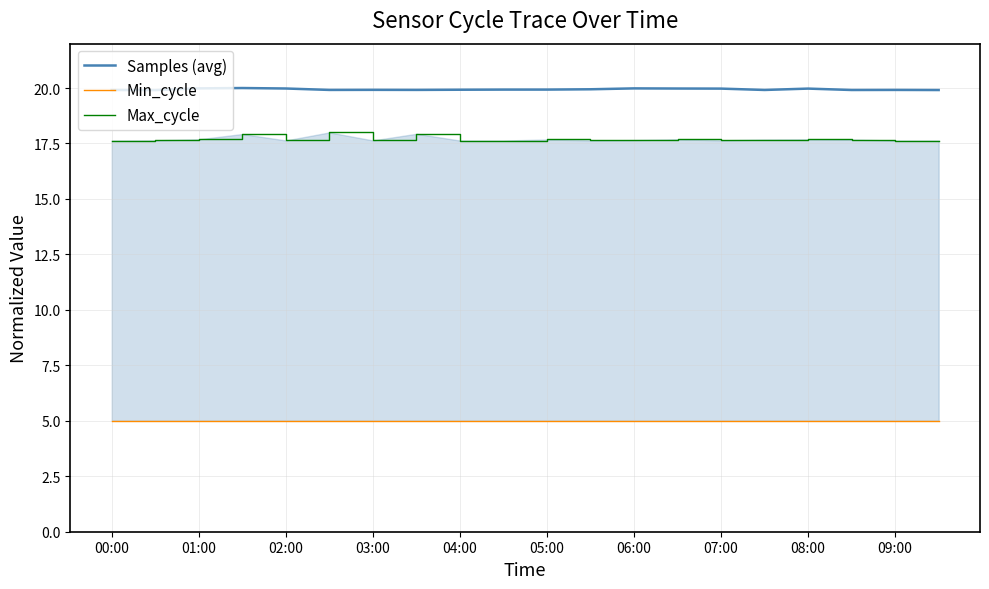

What is the minimum value for Samples (avg)?

19.9